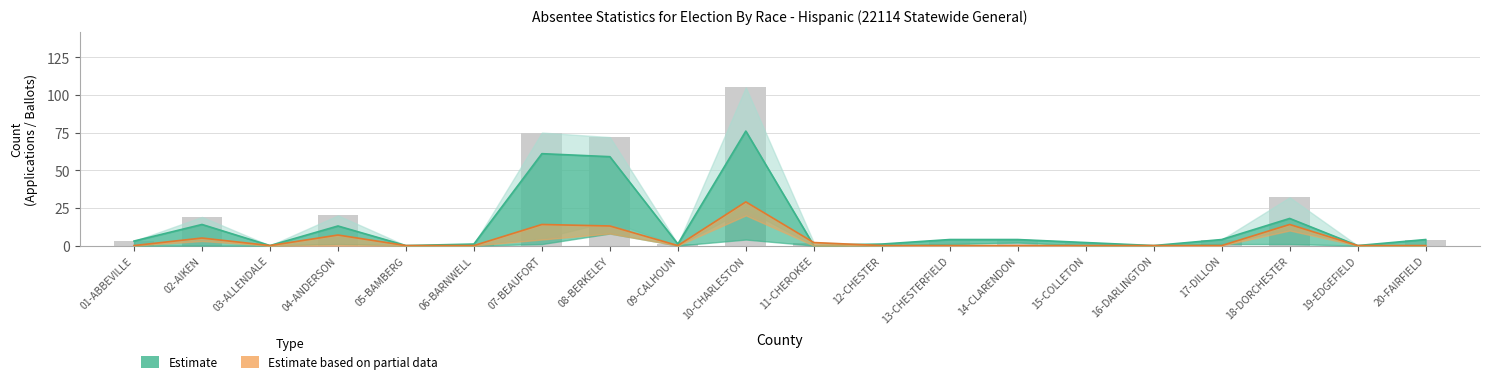

Where does the Total Applications Issued series first go above 4?

02-AIKEN